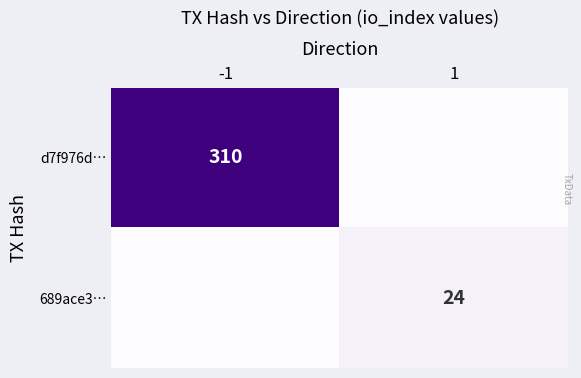

The value of 689ace3… at 1 is 24. True or false?

True